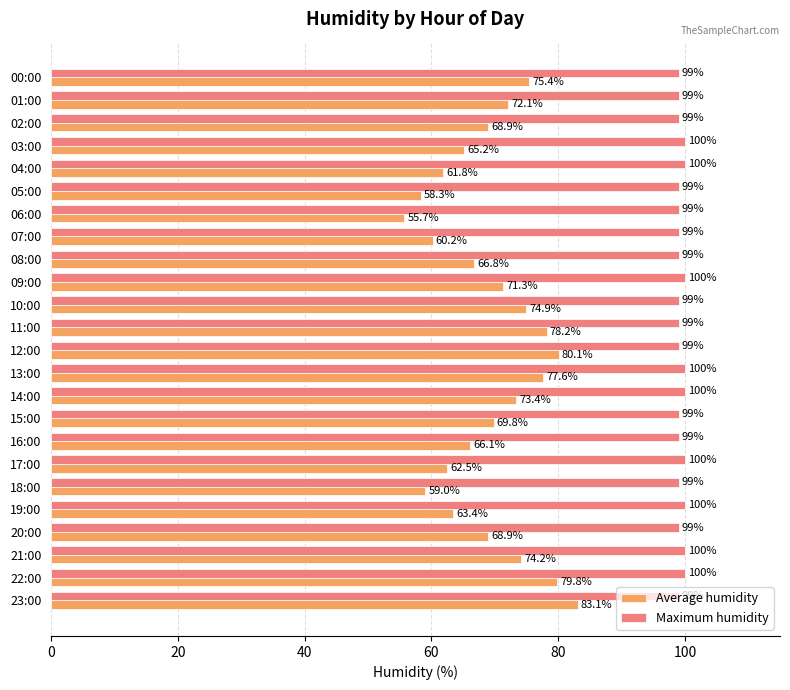

What is the smallest value displayed?

55.7